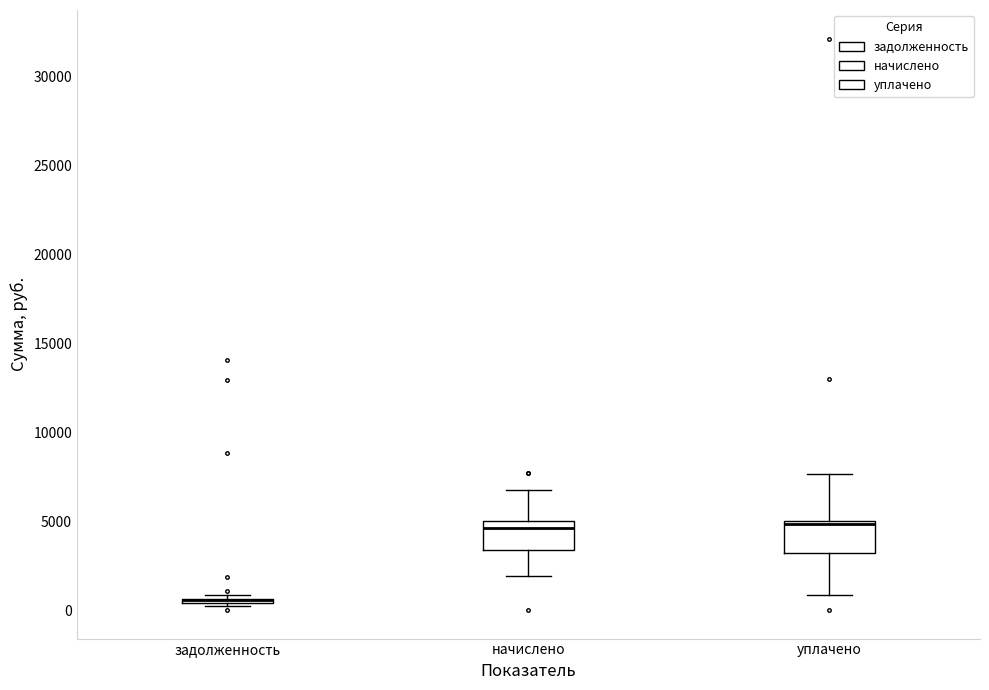

Reading left to right, read every box against the y-axis: the position of its median line, the range the box covers, and the ends of its whiskers. The values are not printed on the chart, so give them approximately, as read against the axis.

задолженность: box collapsed to a line at 500, whiskers 0 to 1000
начислено: median 4500, box 3500 to 5000, whiskers 2000 to 6500
уплачено: median 5000 (just below the box's upper edge), box 3000 to 5000, whiskers 1000 to 7500